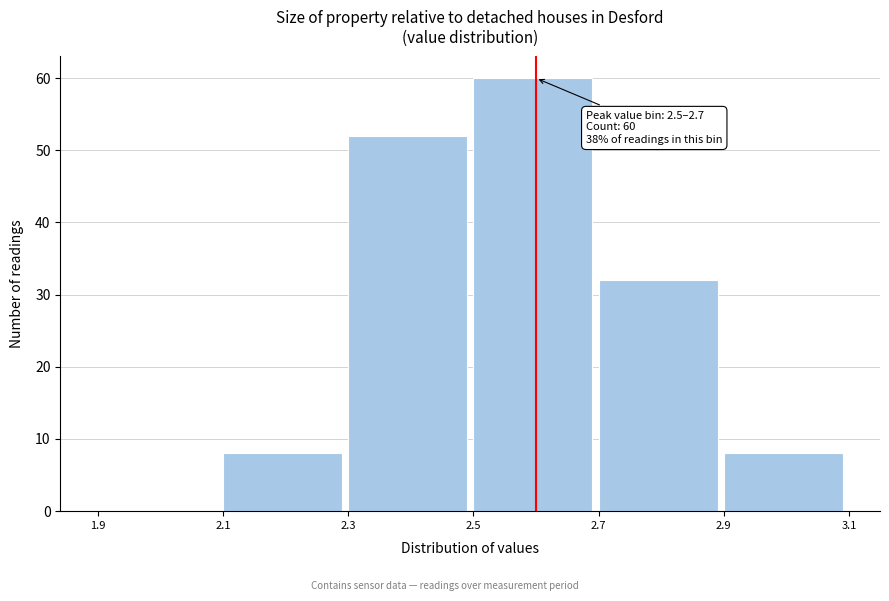

Which range on the x-axis has the tallest bar?

2.5 to 2.7